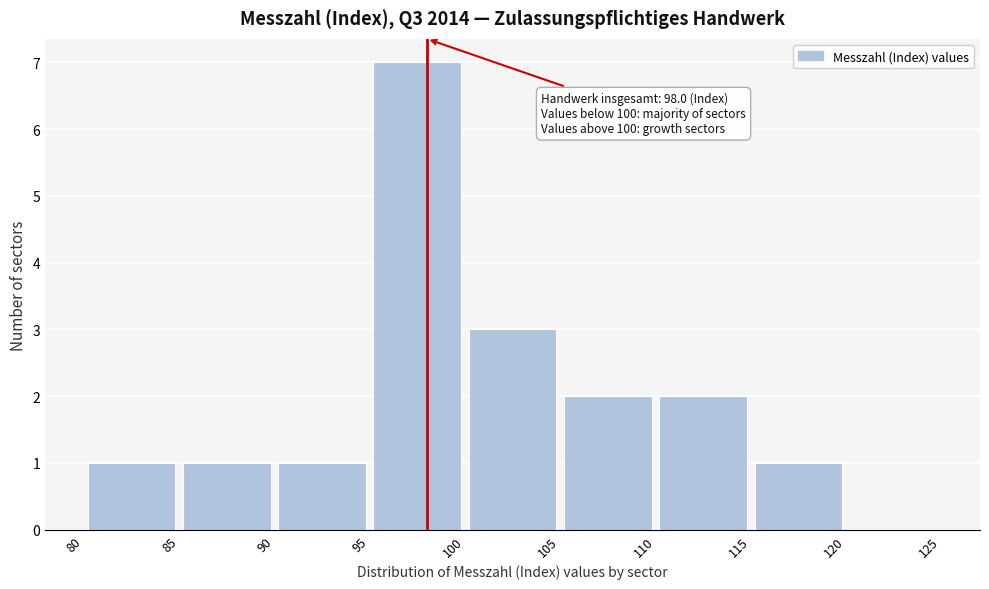

Over which range of the x-axis is the bar tallest?

95 to 100